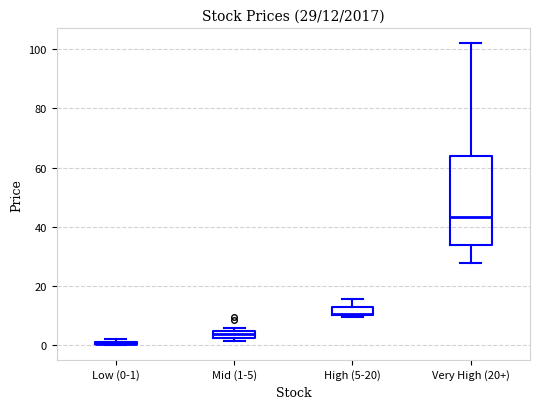

Comparing the boxes themselves (not the whiskers), which one is the tallest?

Very High (20+)